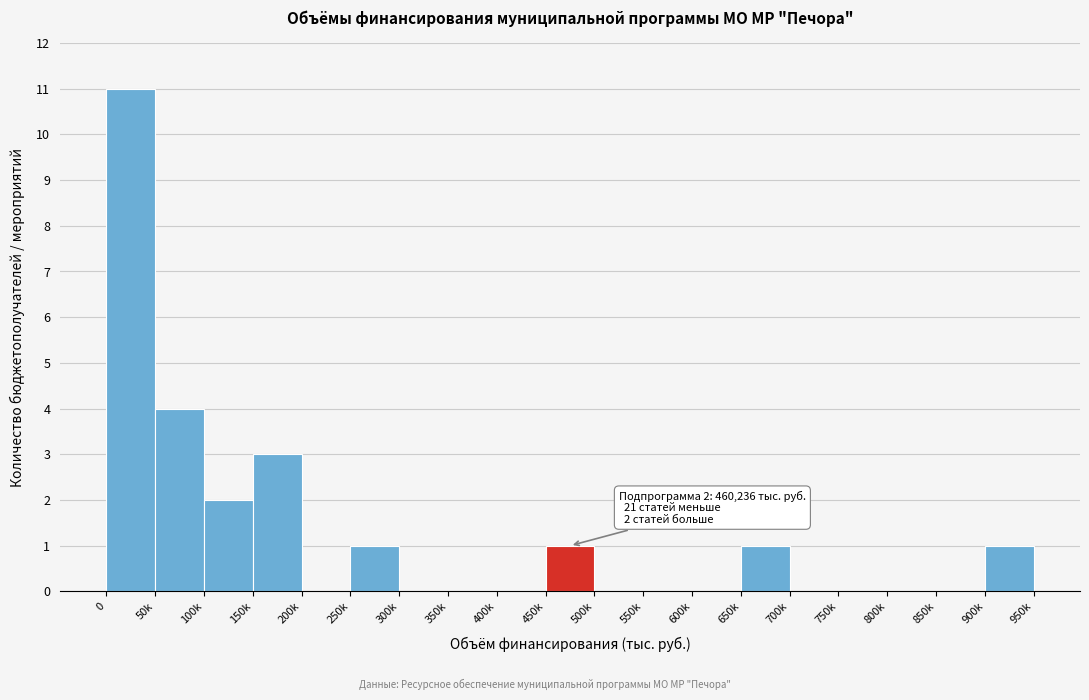

Reading left to right, extract all data points from this chart.

0=11	50k=4	100k=2	150k=3	200k=0	250k=1	300k=0	350k=0	400k=0	450k=1	500k=0	550k=0	600k=0	650k=1	700k=0	750k=0	800k=0	850k=0	900k=1